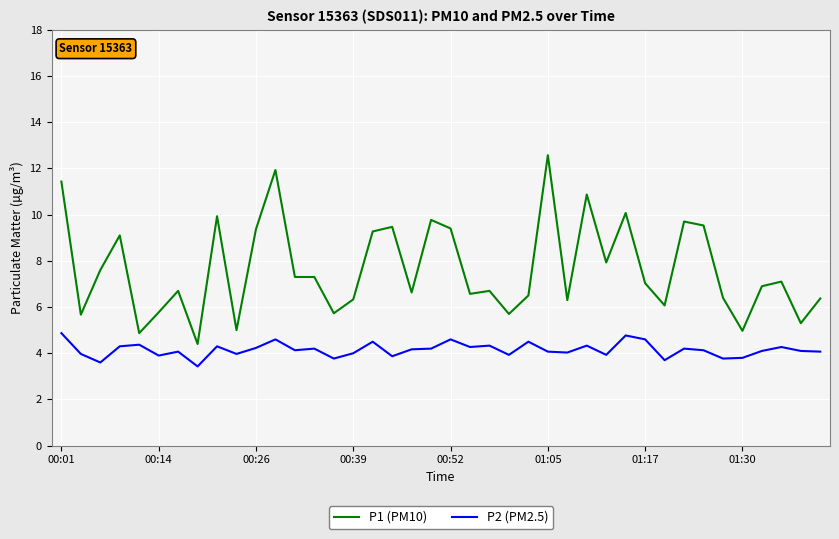

Rank the series by their average value, from lowest to highest.

P2 (PM2.5), P1 (PM10)